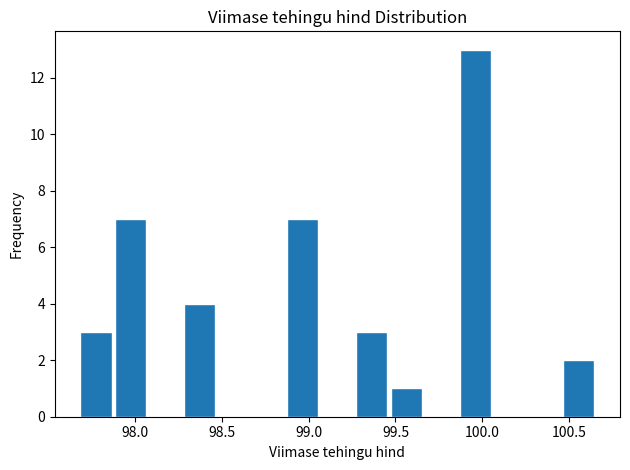

Read against the x-axis, roughly where is the centre of the tallest bar?

99.95